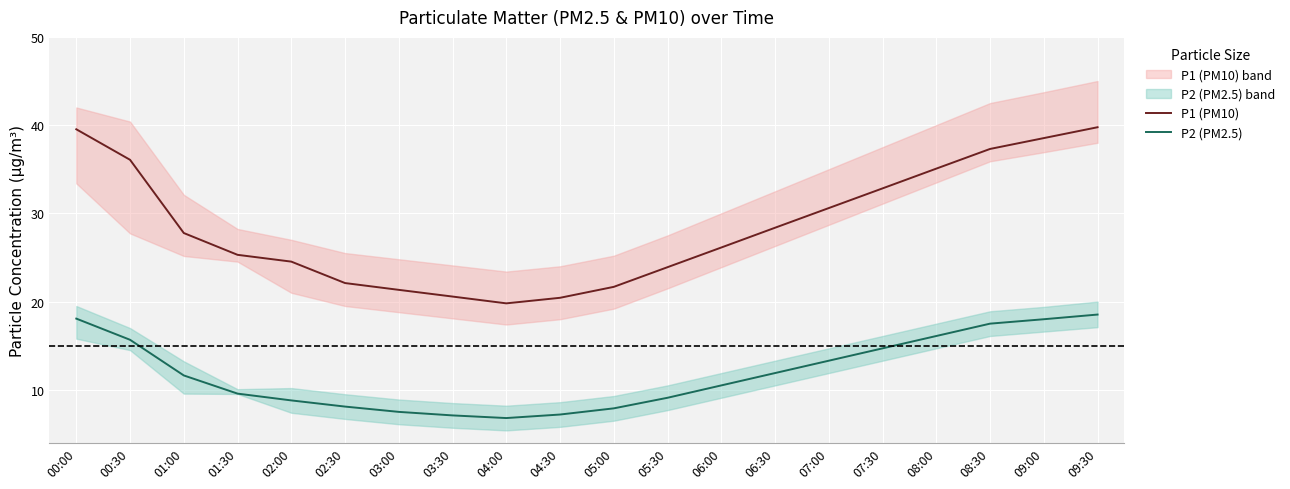

True or false: P1 (PM10) and P2 (PM2.5) intersect in this chart.

False